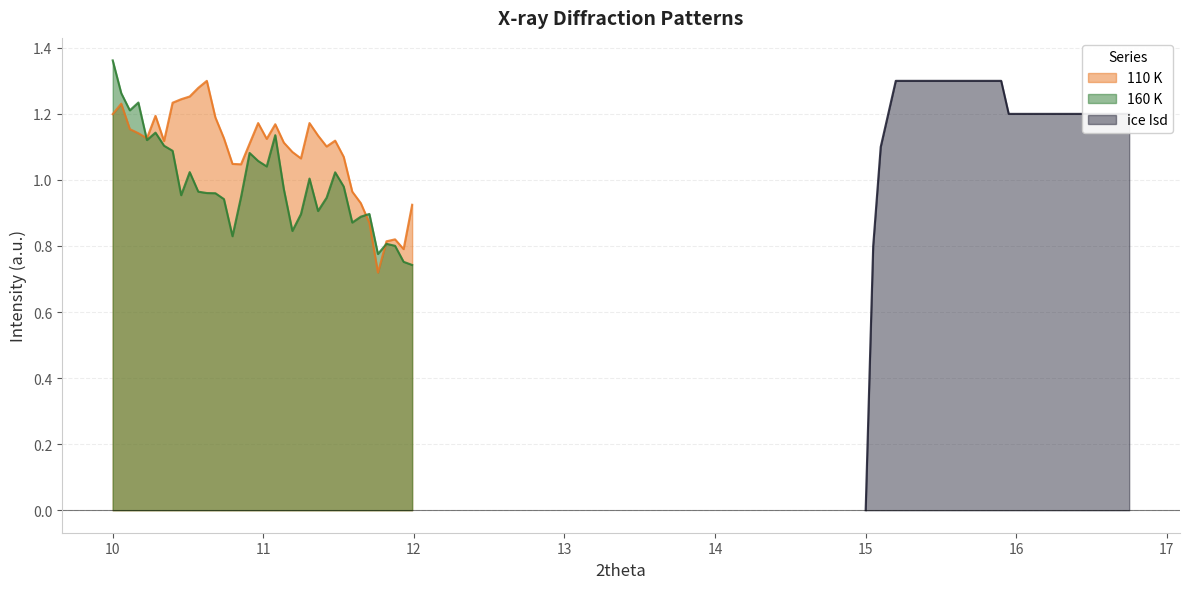

What is the value of the 110 K point at the 4th from the left?

1.1